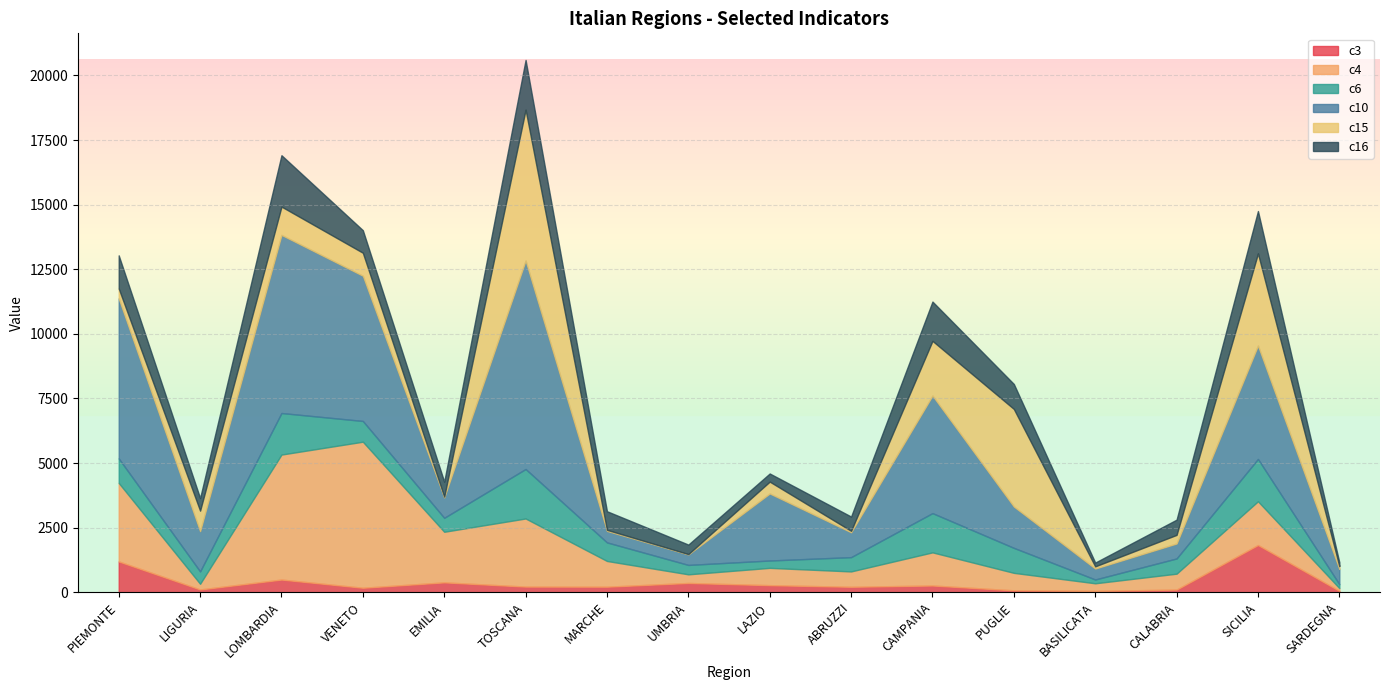

What is the minimum value shown in the chart?

13